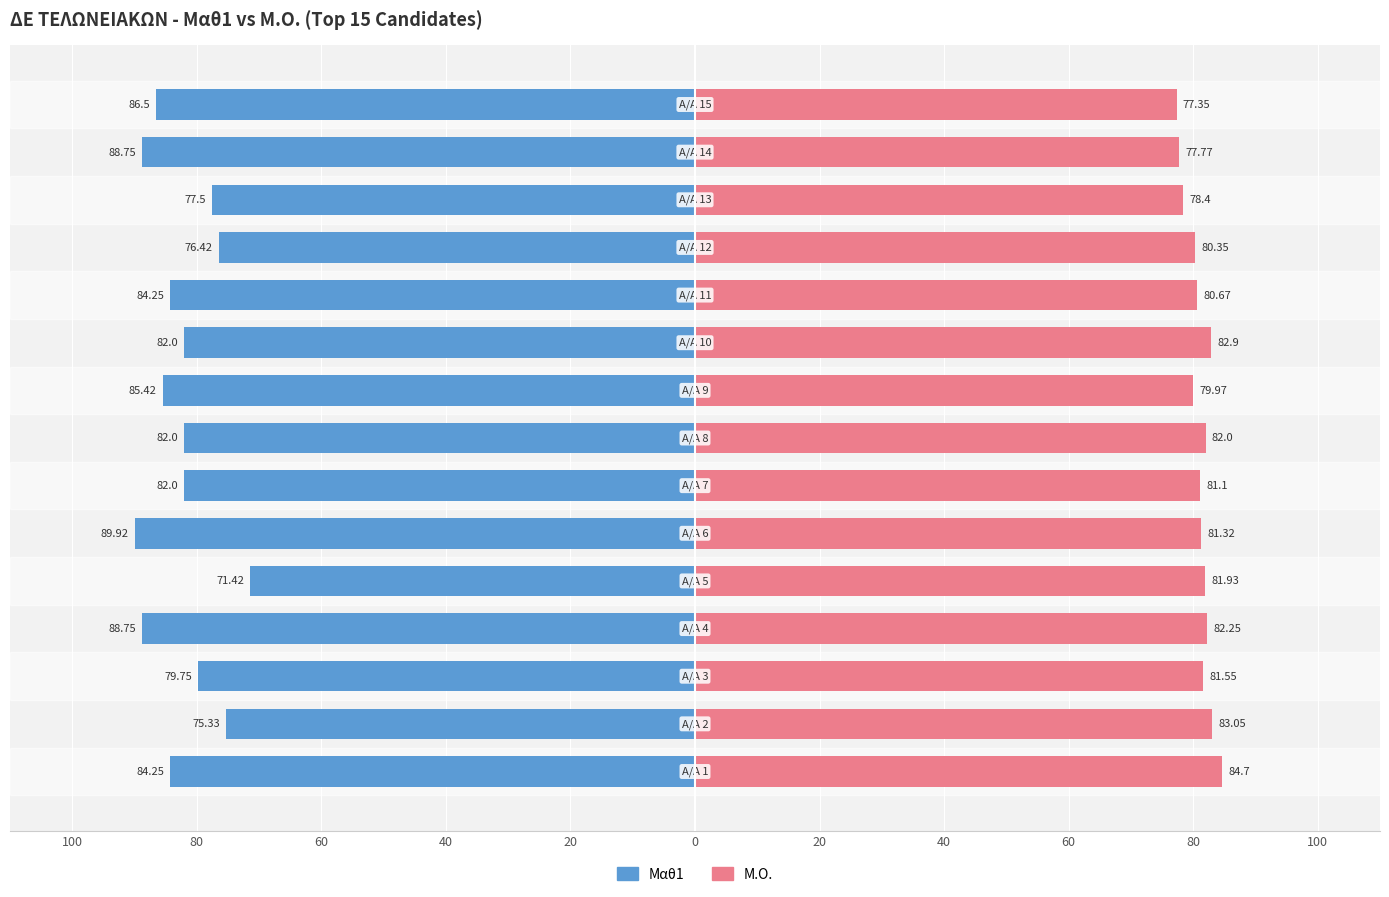

How many data points in Μ.Ο. are less than 81?

6